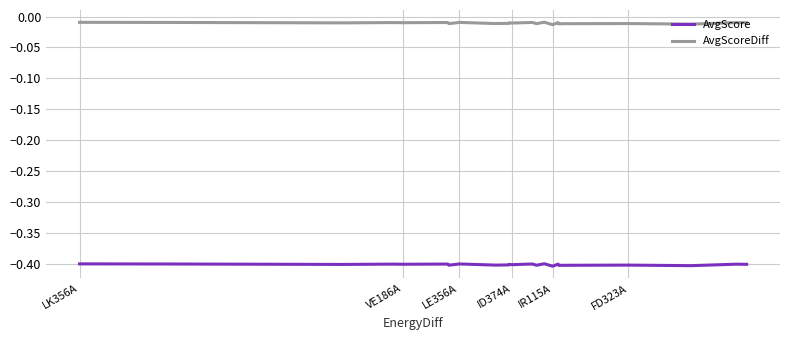

True or false: AvgScore and AvgScoreDiff intersect in this chart.

False